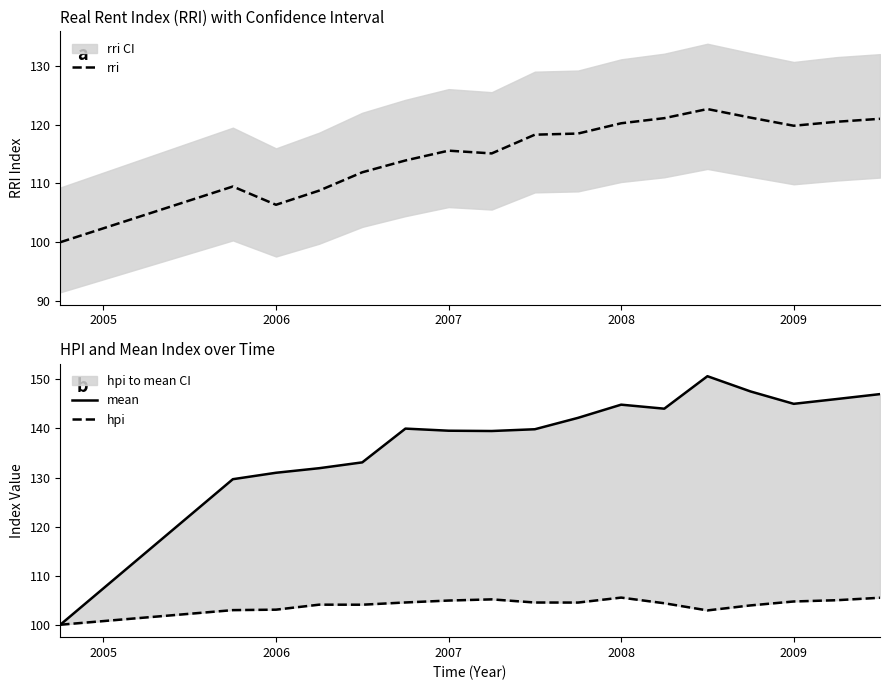

Which series has the widest spread of values?

mean